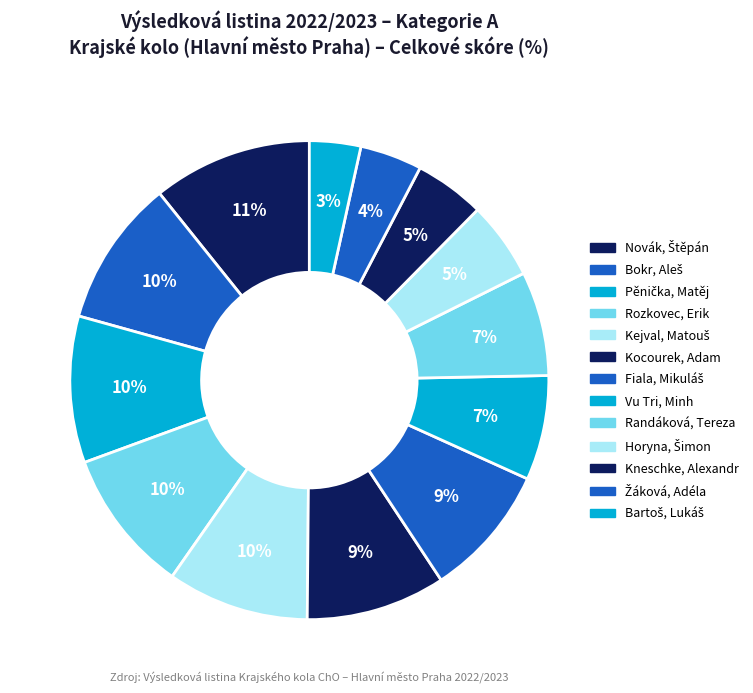

What percentage do Žáková, Adéla and Bartoš, Lukáš together represent?

7.7%